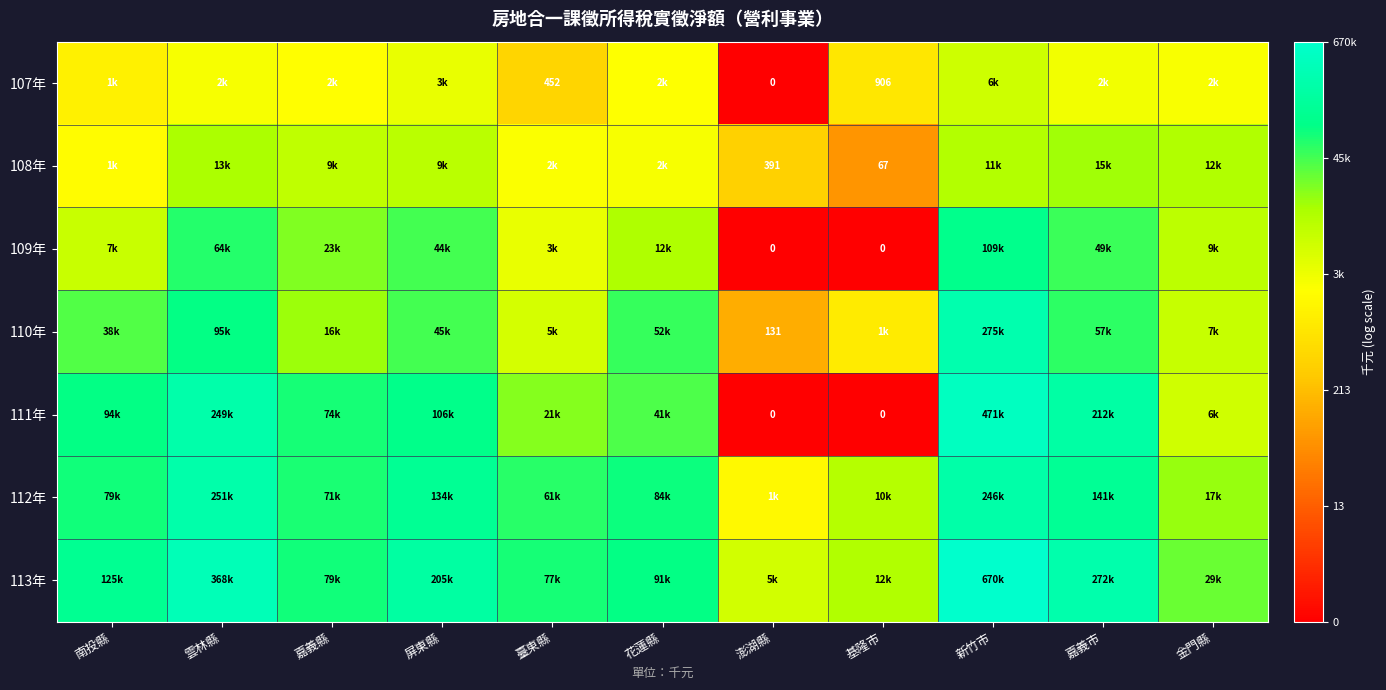

At which category is the sum across all series the highest?

新竹市